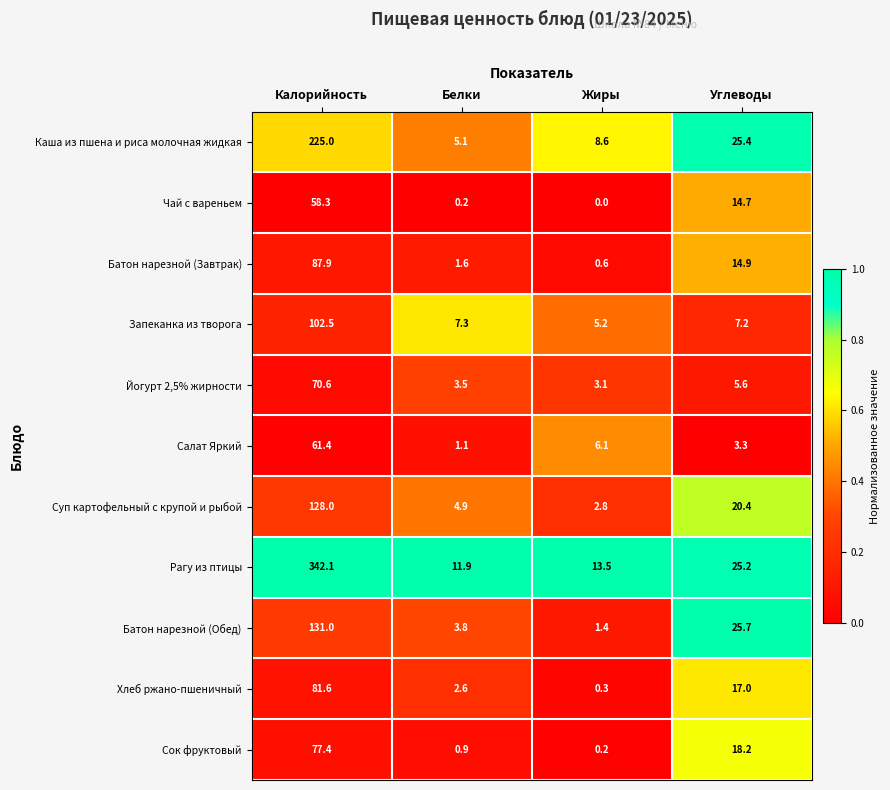

True or false: Хлеб ржано-пшеничный has a value of 116.1 at Калорийность.

False